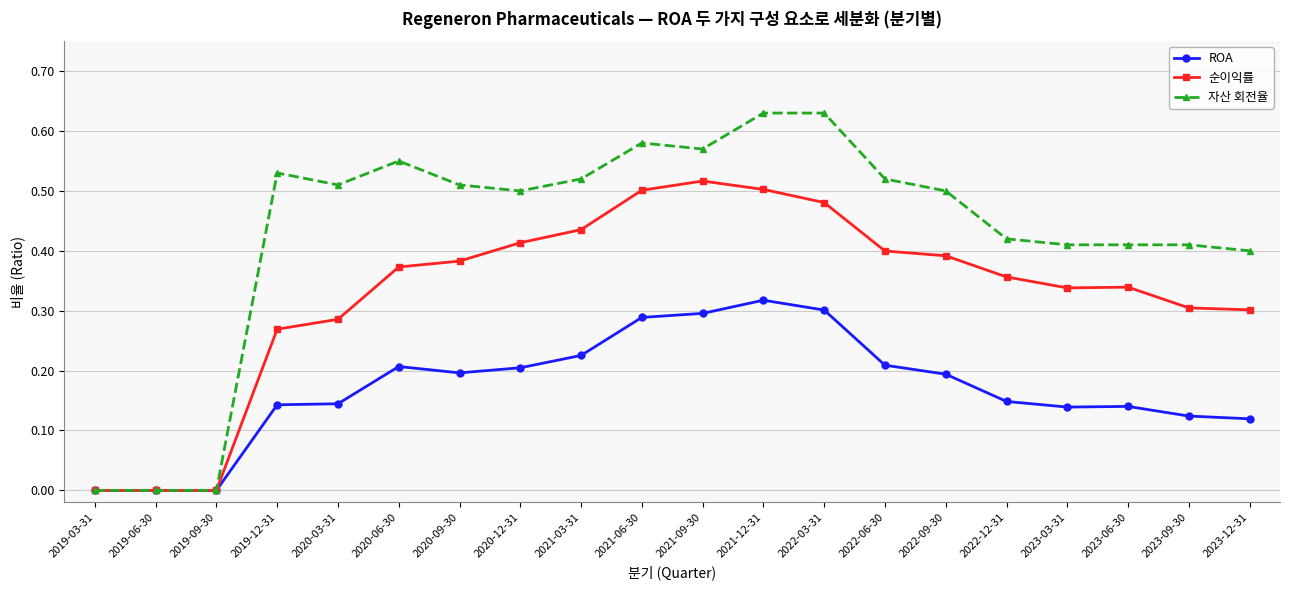

What is the total value across all series at 2022-06-30?

1.1